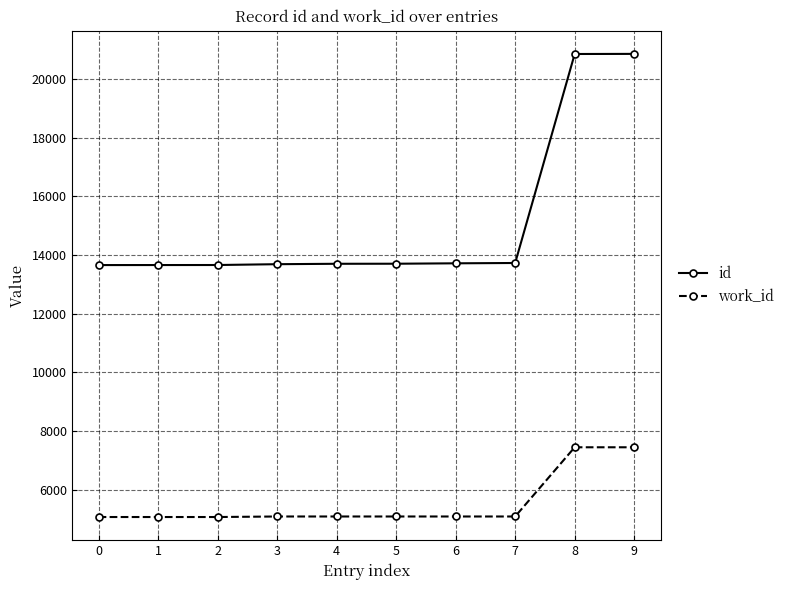

What is the sum of all work_id values?

55544